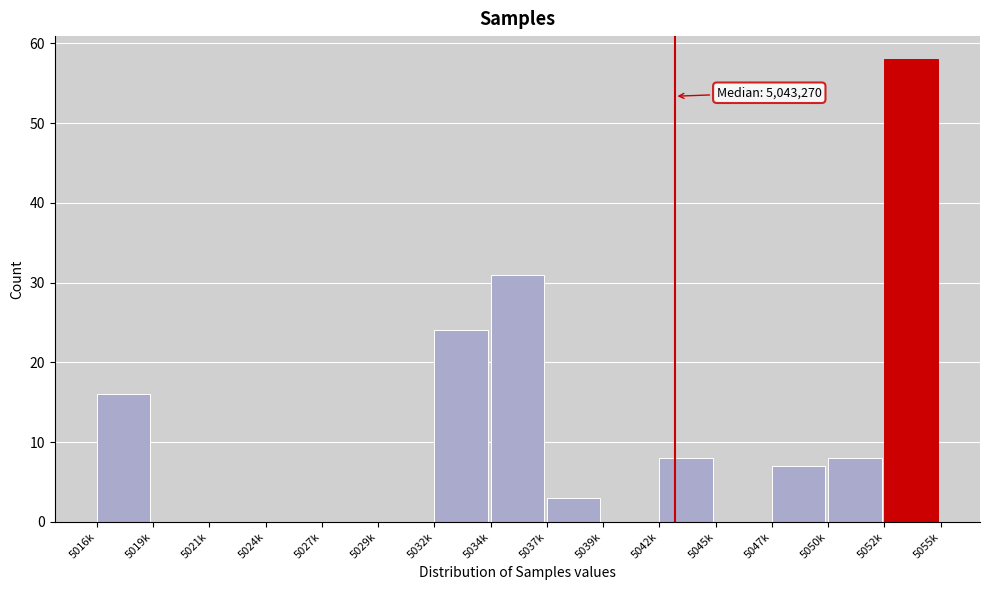

Reading left to right, what are all the values shown in this chart?

5016k=16	5019k=0	5021k=0	5024k=0	5027k=0	5029k=0	5032k=24	5034k=31	5037k=3	5039k=0	5042k=8	5045k=0	5047k=7	5050k=8	5052k=58